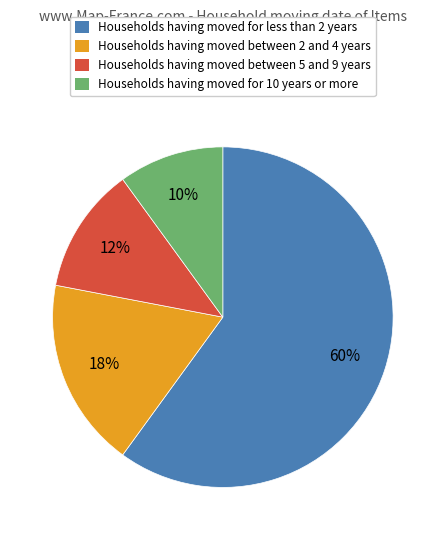

How many slices are in this pie chart?

4